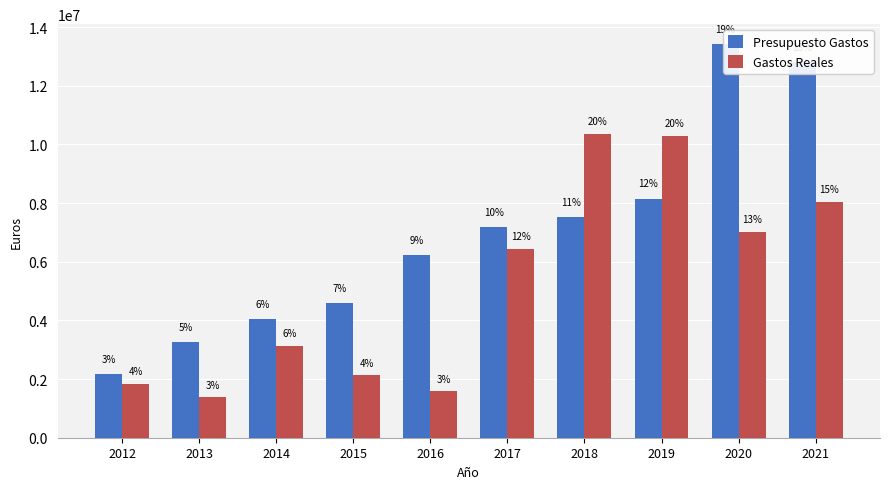

What is the minimum value for Presupuesto Gastos?

2179964.0